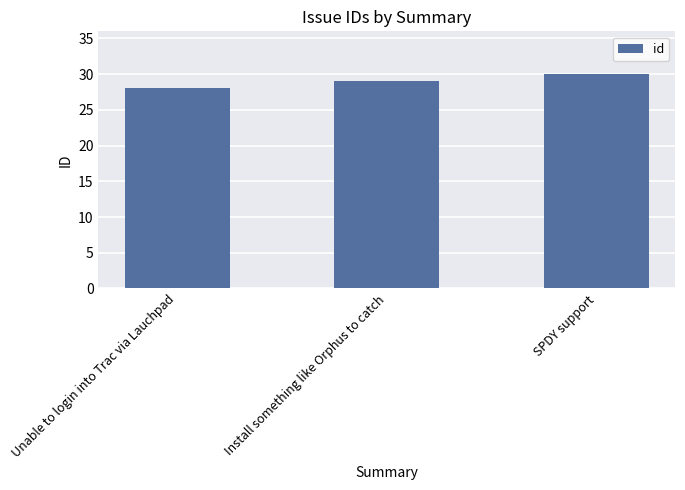

What value does the data have at Unable to login into Trac via Lauchpad?

28